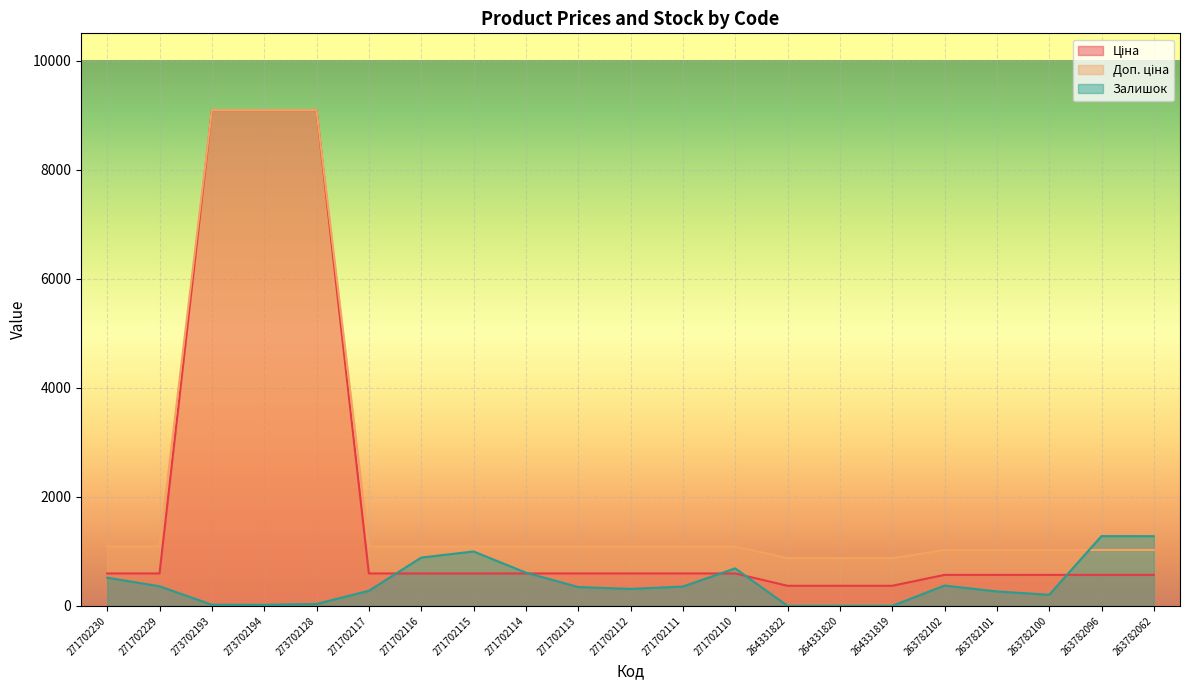

Reading left to right, transcribe all the data shown in this chart.

Ціна: 271702230=593.8	271702229=593.8	273702193=9092.0	273702194=9092.0	273702128=9092.0	271702117=593.8	271702116=593.8	271702115=593.8	271702114=593.8	271702113=593.8	271702112=593.8	271702111=593.8	271702110=593.8	264331822=367.6	264331820=367.6	264331819=367.6	263782102=567.7	263782101=567.7	263782100=567.7	263782096=567.7	263782062=567.7
Доп. ціна: 271702230=1088.8	271702229=1088.8	273702193=9092.0	273702194=9092.0	273702128=9092.0	271702117=1088.8	271702116=1088.8	271702115=1088.8	271702114=1088.8	271702113=1088.8	271702112=1088.8	271702111=1088.8	271702110=1088.8	264331822=874.0	264331820=874.0	264331819=874.0	263782102=1024.5	263782101=1024.5	263782100=1024.5	263782096=1024.5	263782062=1024.5
Залишок: 271702230=516.0	271702229=359.0	273702193=20.0	273702194=18.0	273702128=34.0	271702117=276.0	271702116=885.0	271702115=997.0	271702114=609.0	271702113=345.0	271702112=310.0	271702111=354.0	271702110=687.0	264331822=0.0	264331820=1.0	264331819=0.0	263782102=372.0	263782101=264.0	263782100=202.0	263782096=1279.0	263782062=1277.0